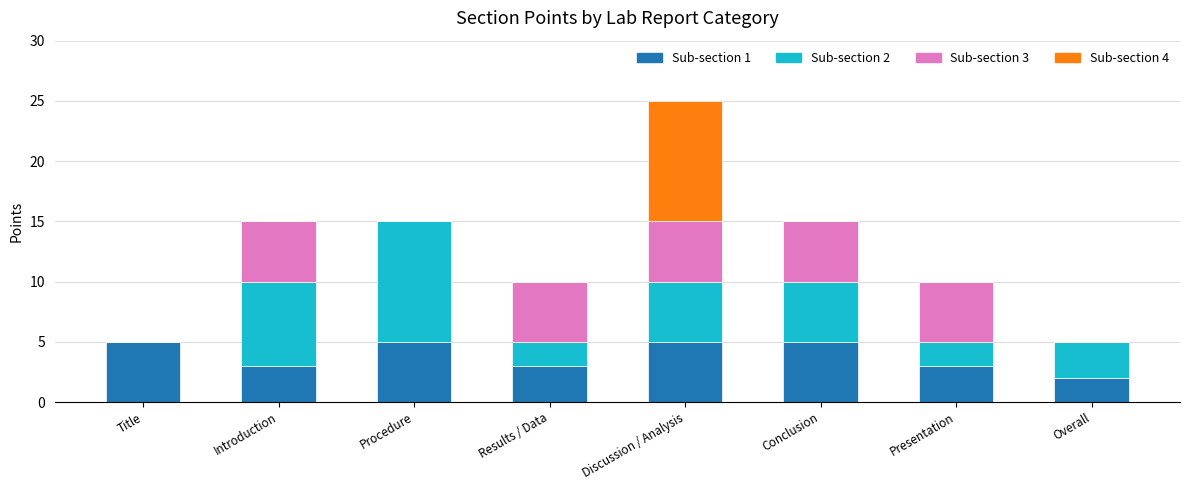

What is the sum of the Sub-section 1 values at Overall and Presentation?

5